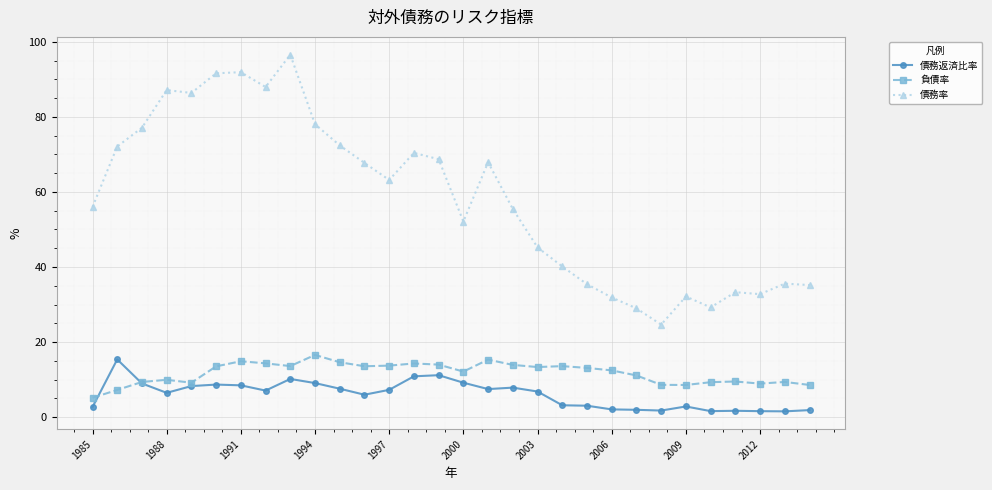

True or false: 債務率 and 債務返済比率 intersect in this chart.

False